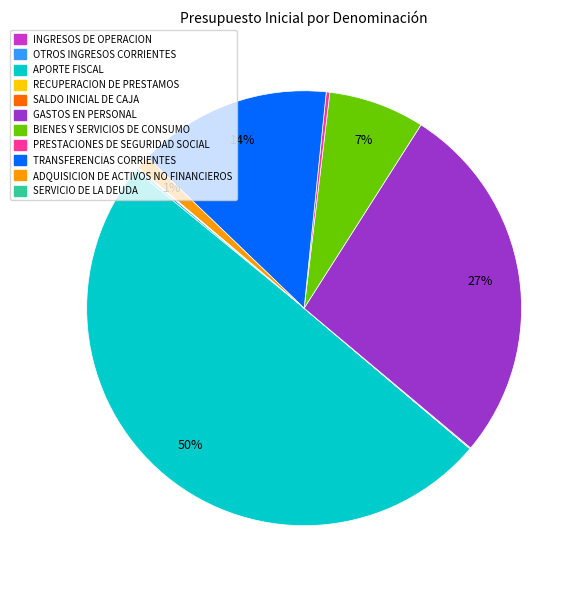

To the nearest percent, what is the combined percentage of TRANSFERENCIAS CORRIENTES and ADQUISICION DE ACTIVOS NO FINANCIEROS?

15%